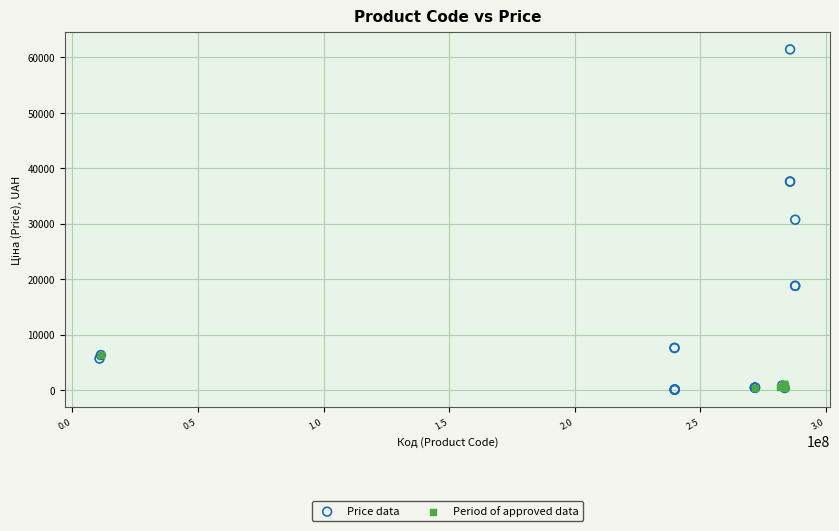

Which series has the largest Y range (max minus min)?

Price data